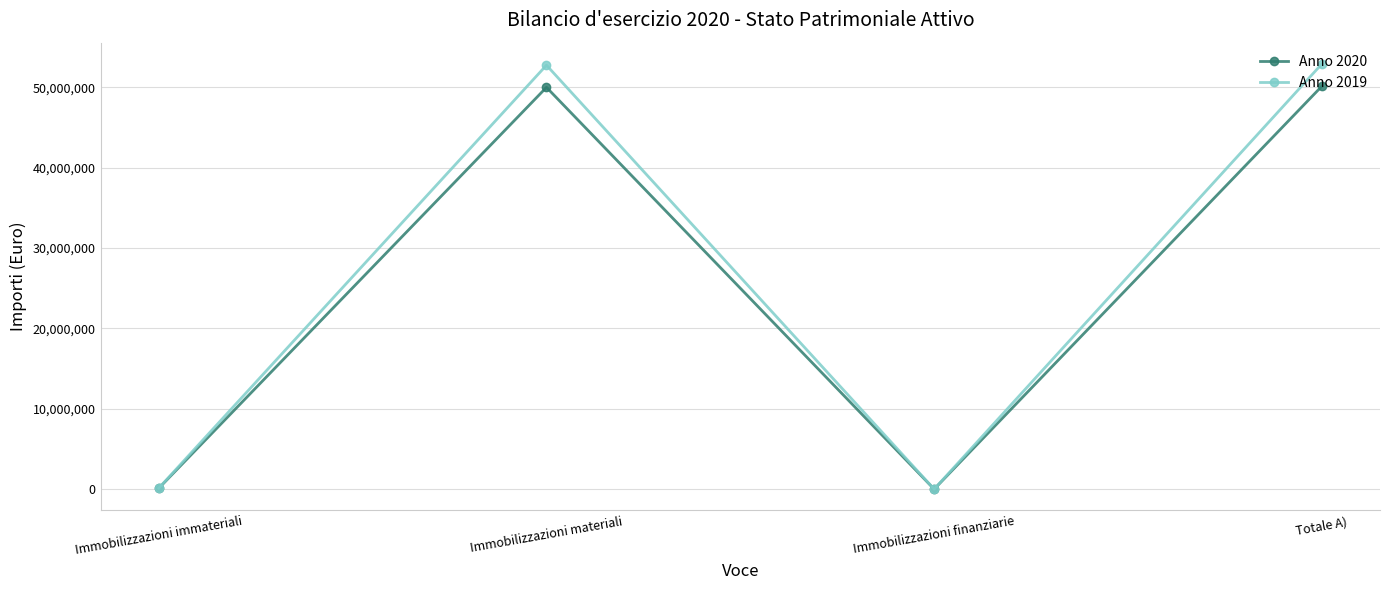

What are all the series names shown in the legend?

Anno 2020, Anno 2019